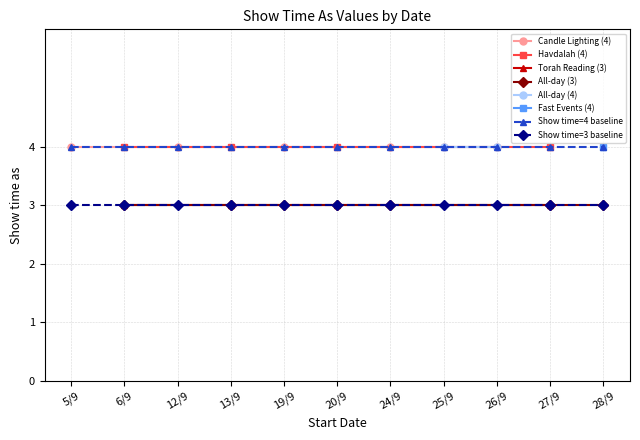

What is the smallest value displayed?

3